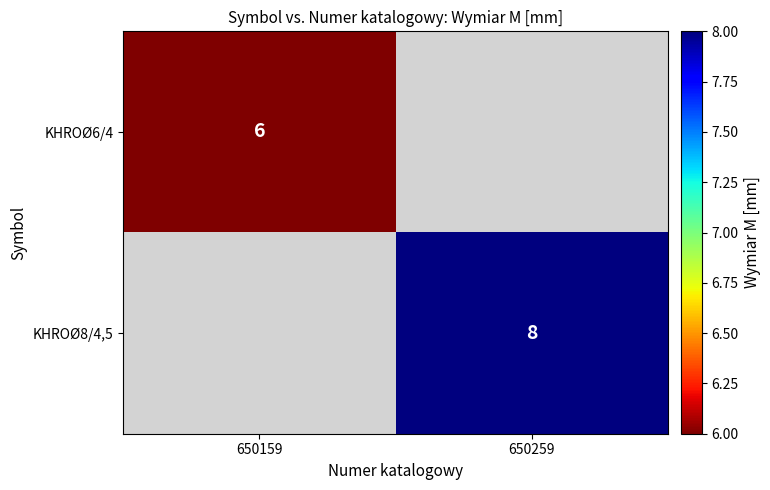

Is it true that KHROØ8/4,5 equals 13 at 650259?

False